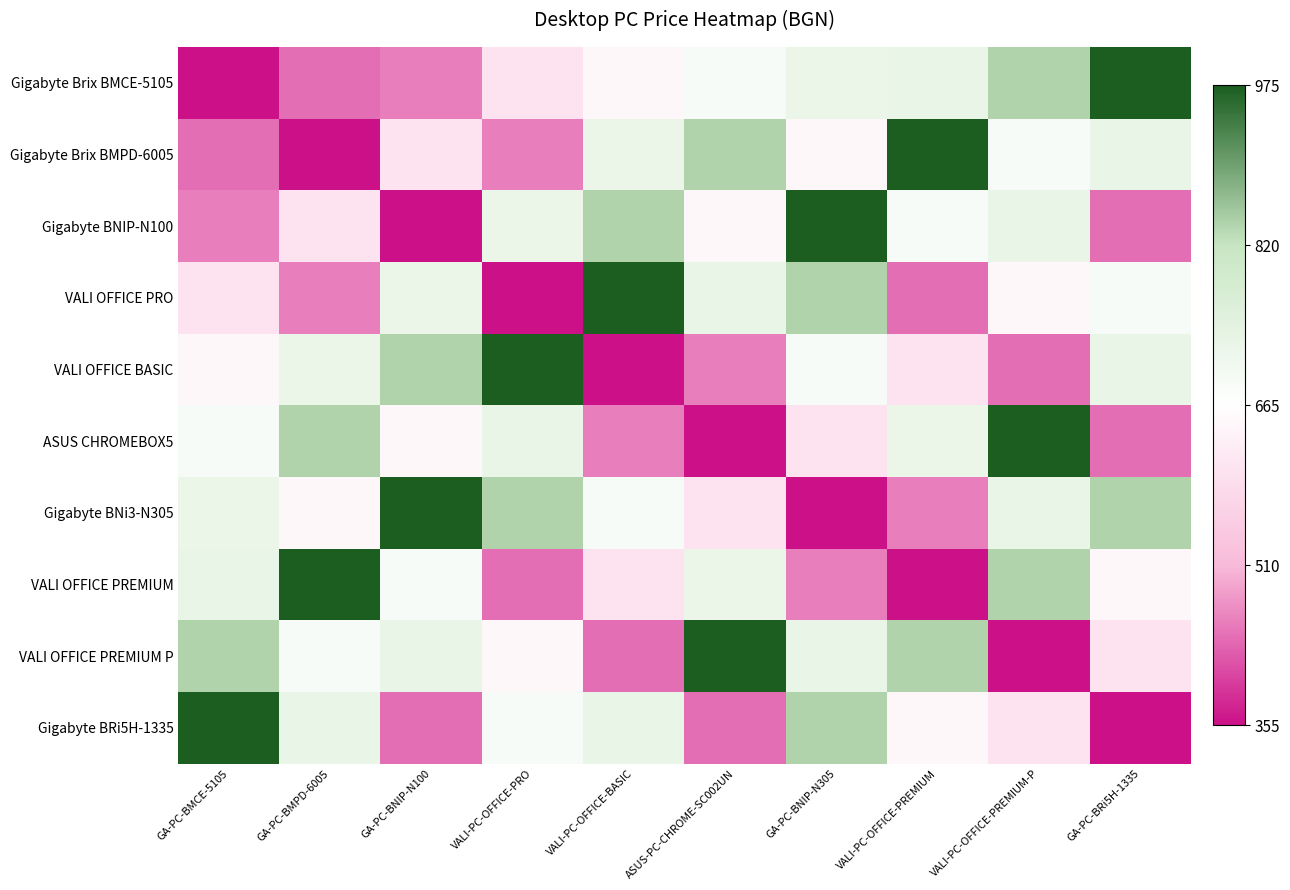

List the series in order of their peak value, lowest first.

Gigabyte Brix BMCE-5105, Gigabyte Brix BMPD-6005, Gigabyte BNIP-N100, VALI OFFICE PRO, VALI OFFICE BASIC, ASUS CHROMEBOX5, Gigabyte BNi3-N305, VALI OFFICE PREMIUM, VALI OFFICE PREMIUM P, Gigabyte BRi5H-1335